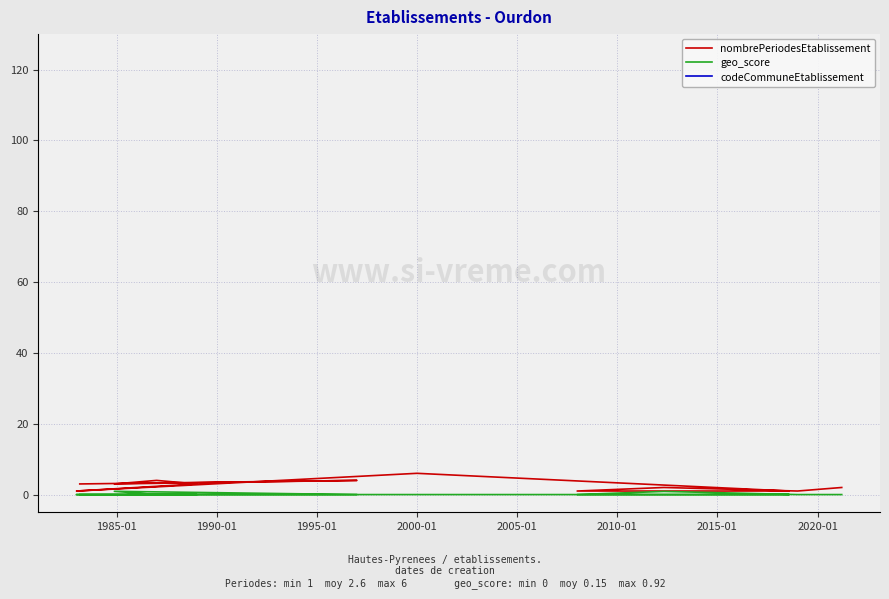

What is the sum of all geo_score values?

1.8